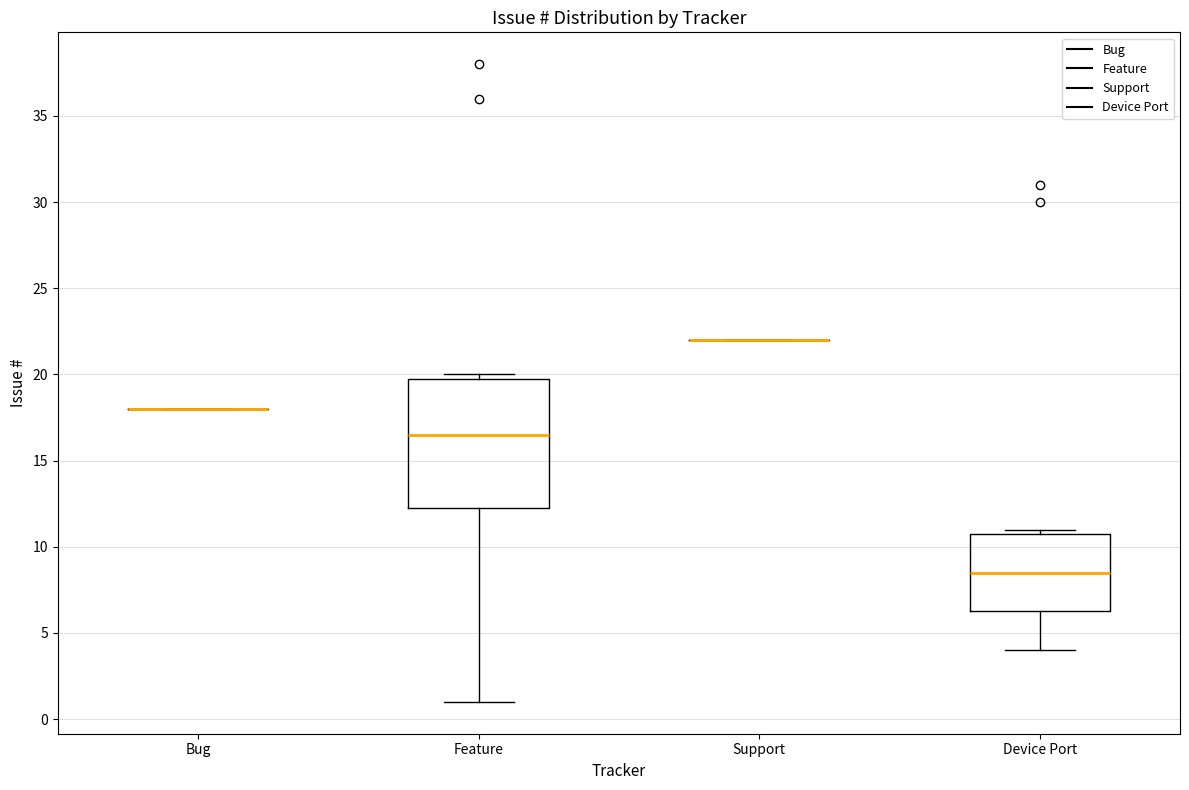

Comparing the boxes themselves (not the whiskers), which one is the tallest?

Feature